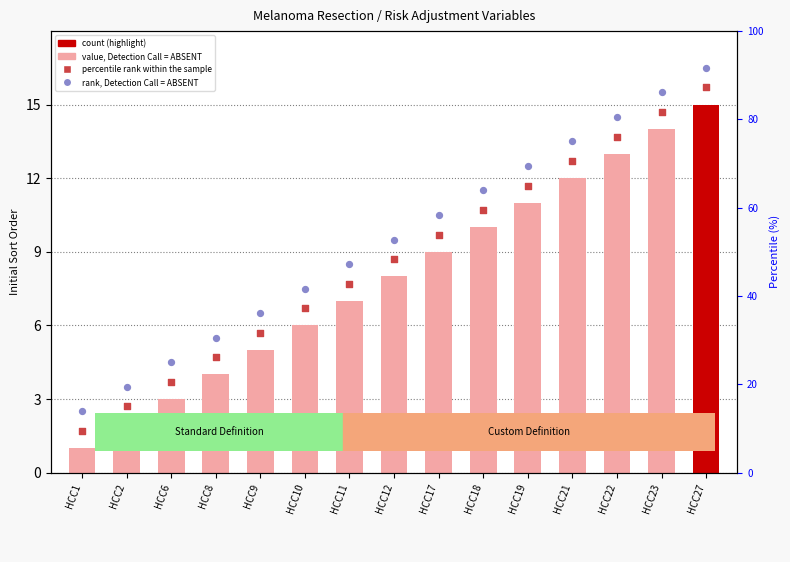

Is the value of rank, Detection Call = ABSENT at HCC22 greater than the value of percentile rank within the sample at HCC22?

Yes